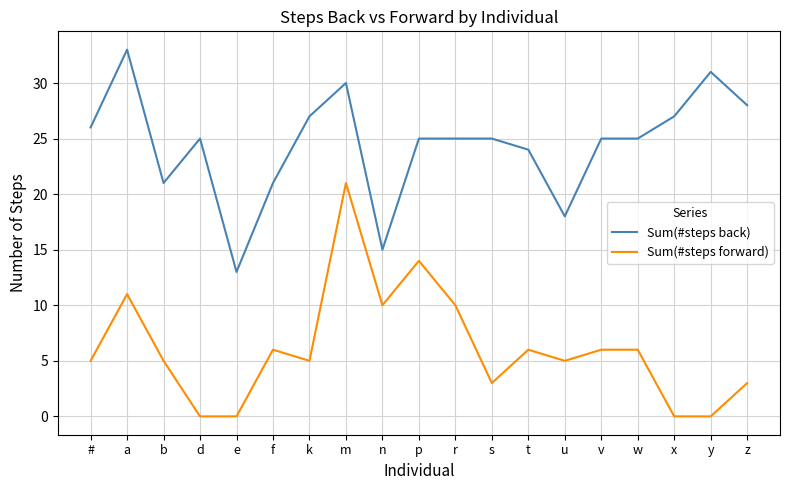

Which series has the widest spread of values?

Sum(#steps forward)